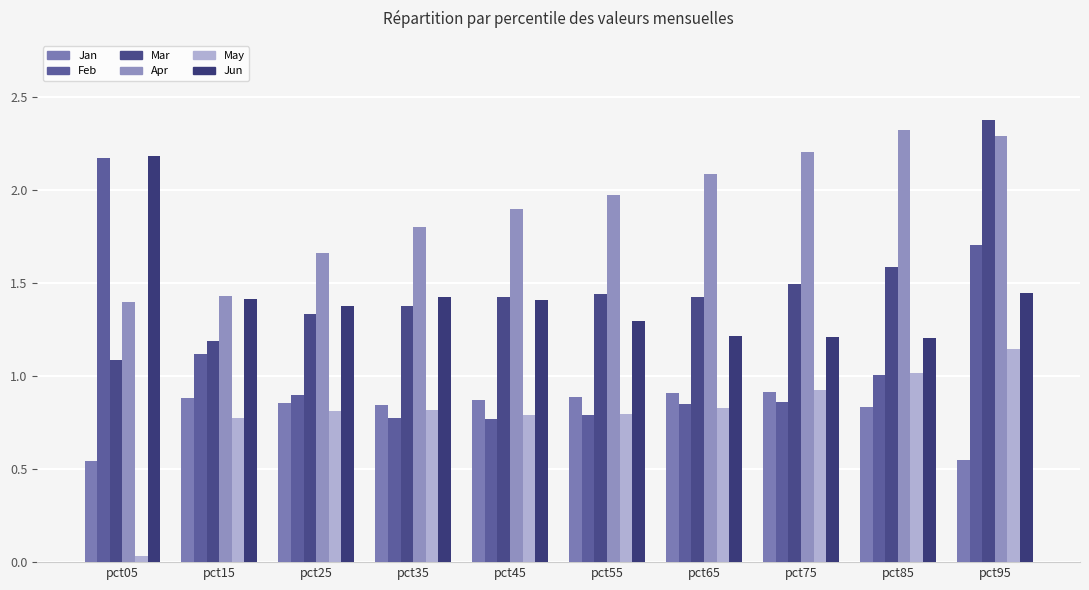

Are the bars horizontal?

No